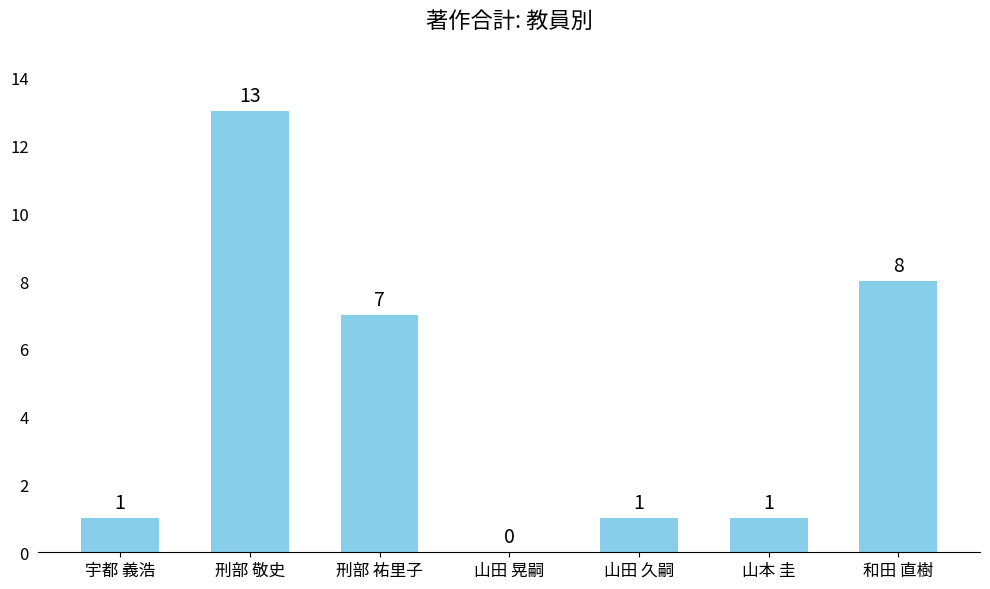

The value at 山田 晃嗣 is 0. True or false?

True